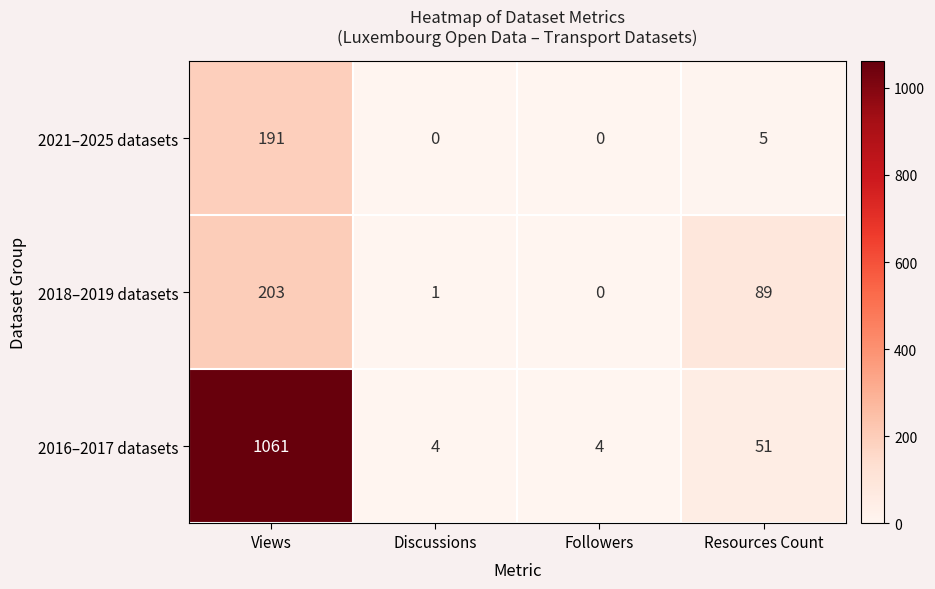

Rank the series by their maximum value, from highest to lowest.

2016–2017 datasets, 2018–2019 datasets, 2021–2025 datasets